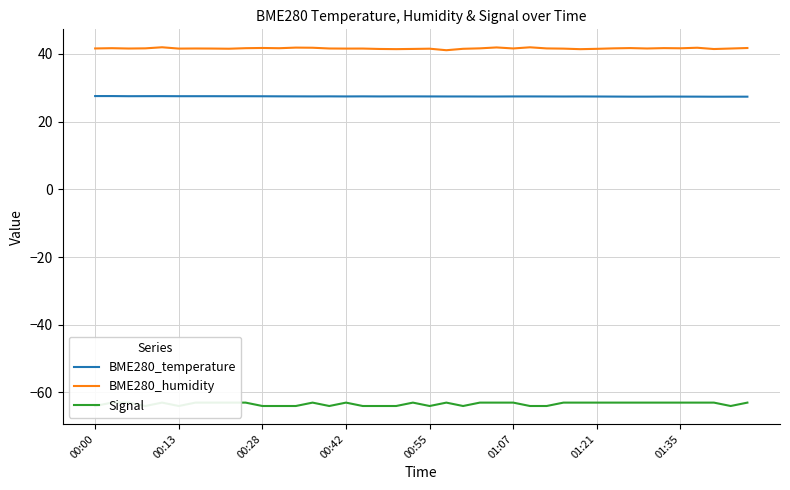

True or false: Signal has more than 0 points higher than both neighbors.

True